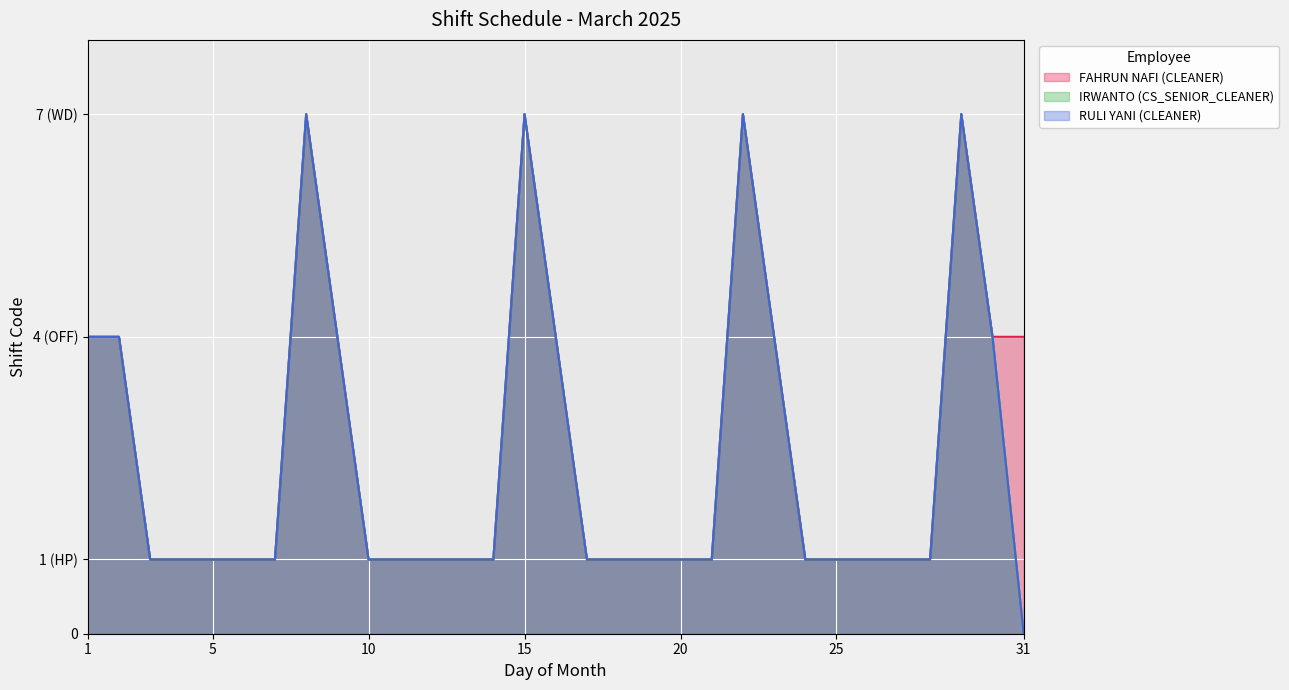

Reading left to right, list all the values displayed in this chart.

FAHRUN NAFI (CLEANER): 4	4	1	1	1	1	1	7	4	1	1	1	1	1	7	4	1	1	1	1	1	7	4	1	1	1	1	1	7	4	4
IRWANTO (CS_SENIOR_CLEANER): 4	4	1	1	1	1	1	7	4	1	1	1	1	1	7	4	1	1	1	1	1	7	4	1	1	1	1	1	7	4	0
RULI YANI (CLEANER): 4	4	1	1	1	1	1	7	4	1	1	1	1	1	7	4	1	1	1	1	1	7	4	1	1	1	1	1	7	4	0